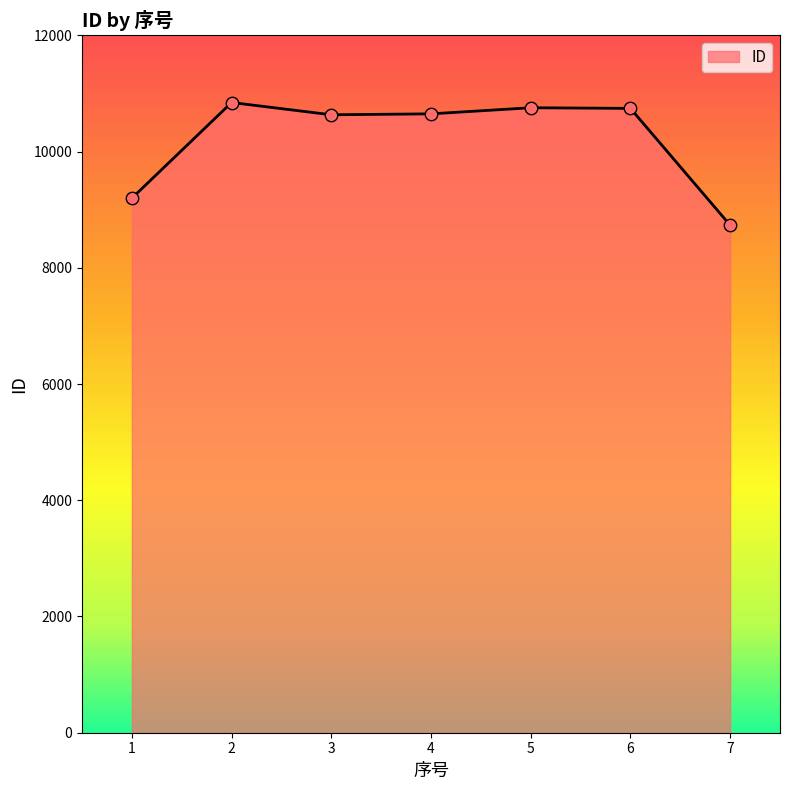

What is the ratio of the value at 3 to the value at 6?

1.0